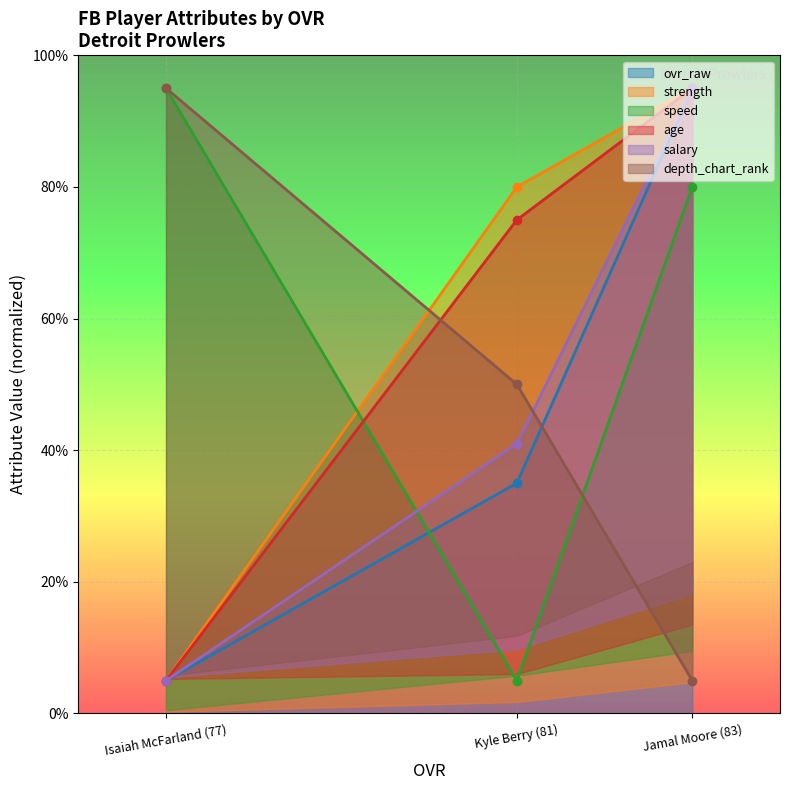

Which label corresponds to the largest value in the chart?

Jamal Moore (83)